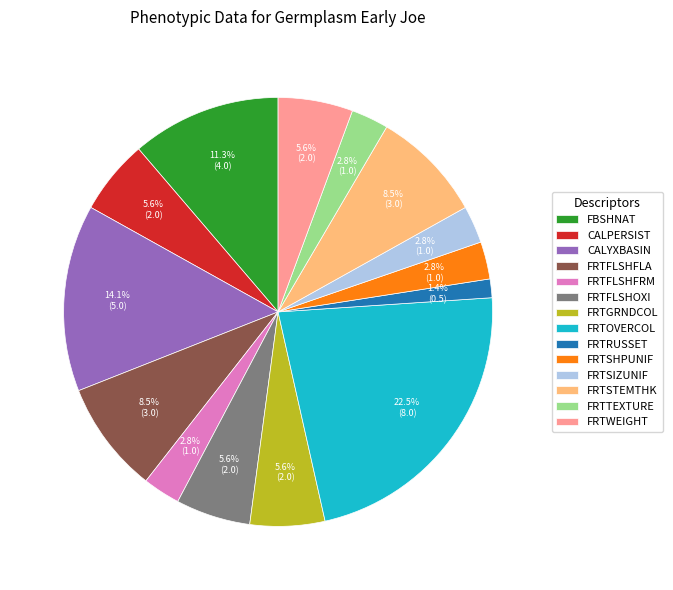

Is FRTGRNDCOL the majority of the pie?

No